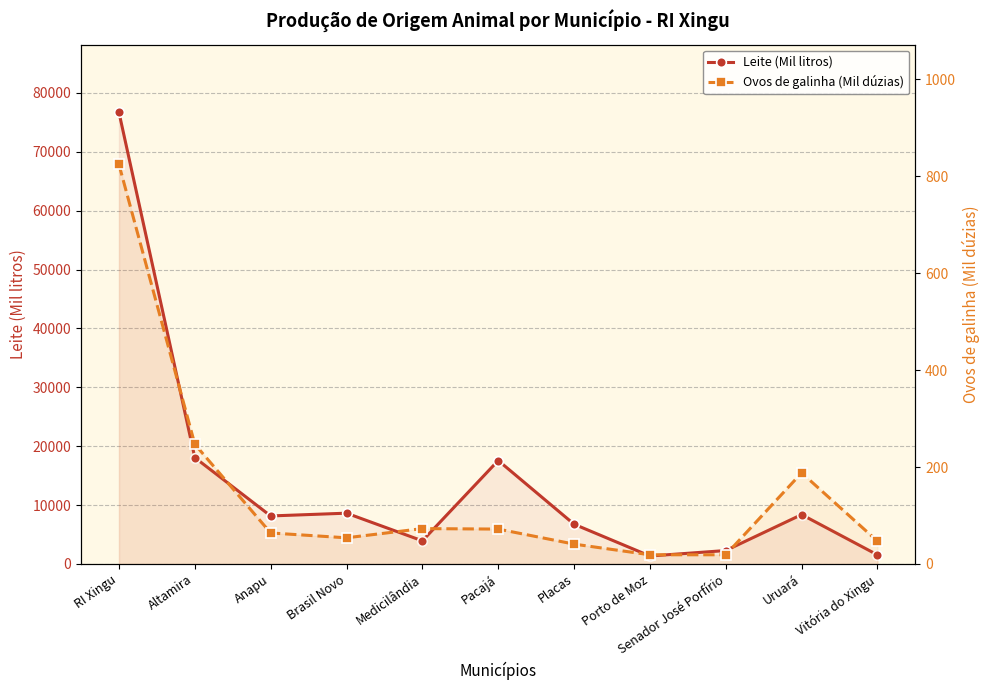

What position from the left is Brasil Novo?

4